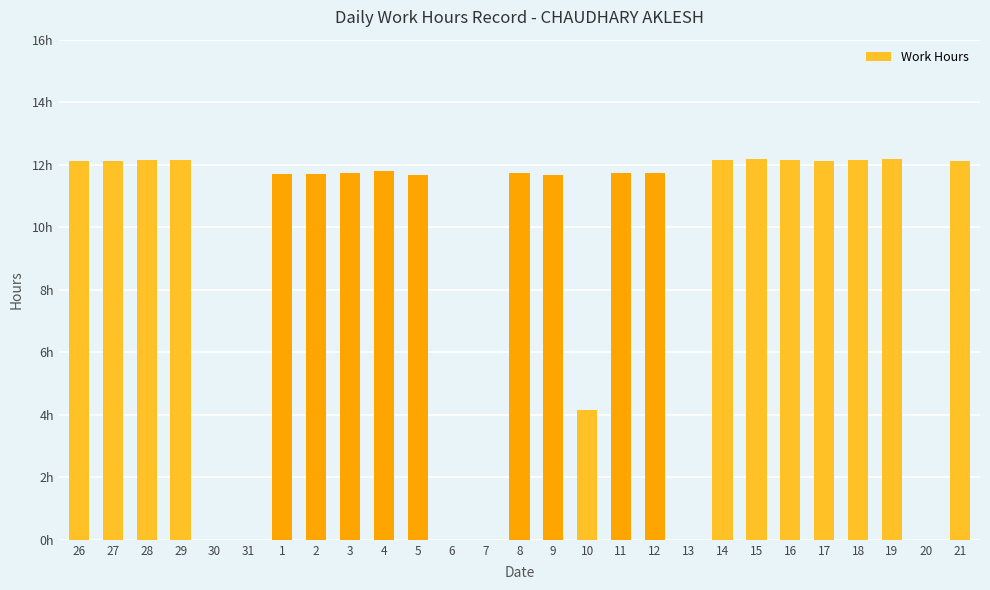

Where does the data first go above 11?

26